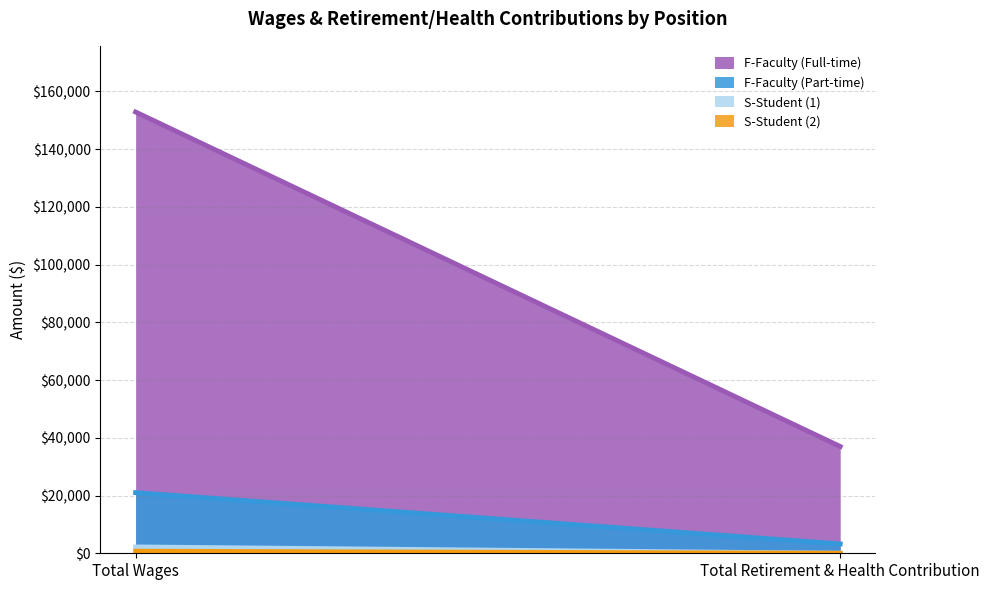

Rank the series at Total Wages from highest to lowest value.

F-Faculty (Full-time), F-Faculty (Part-time), S-Student (1), S-Student (2)